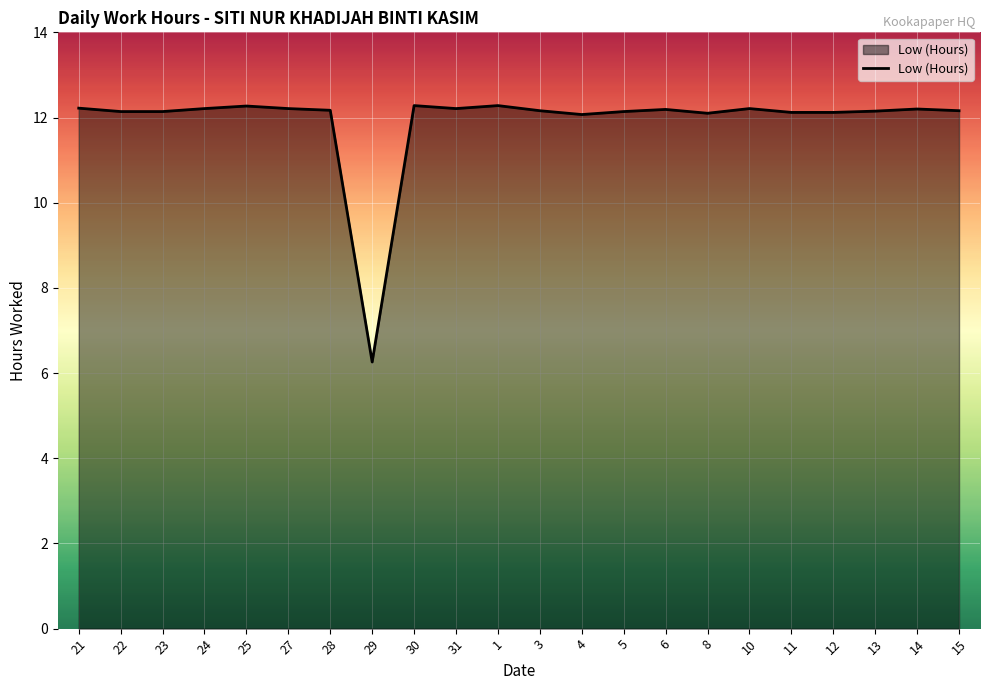

Is it true that the value at 13 is 20.0?

False